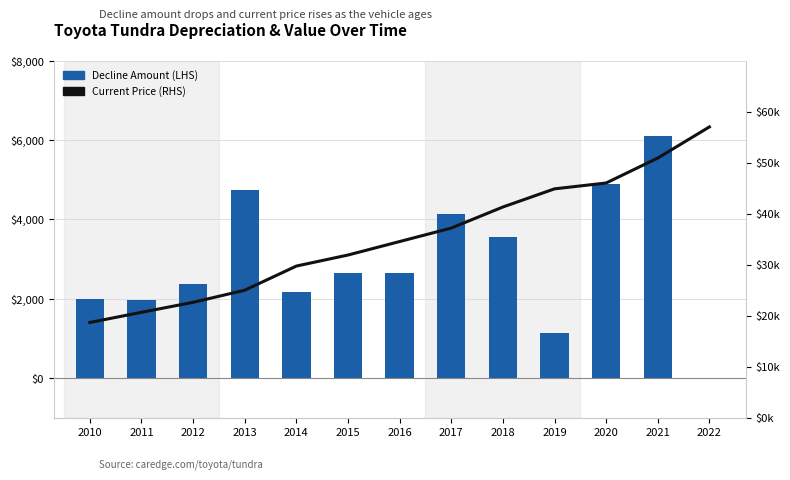

What is the average value of the Current Price (RHS) series?

35407